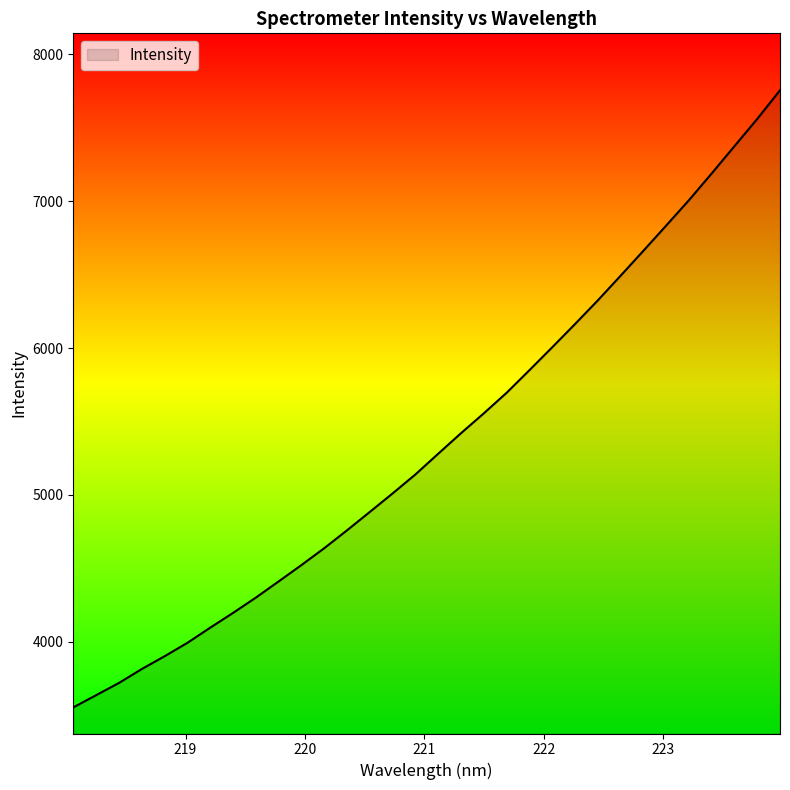

What is the smallest value displayed?

3554.2